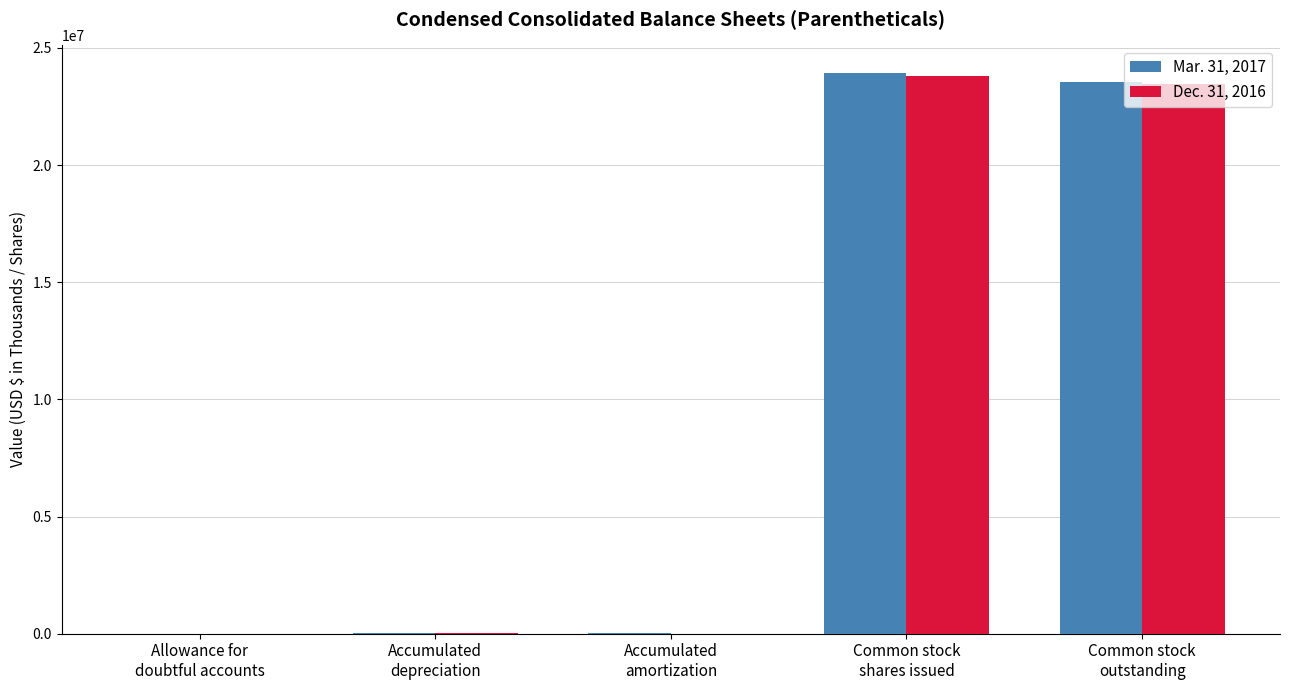

What is the maximum value shown in the chart?

23914256